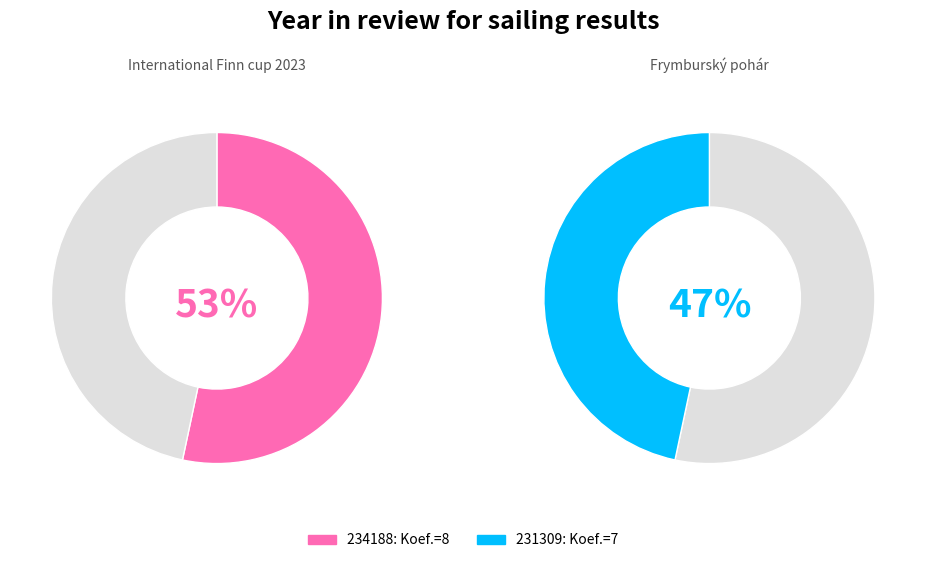

To the nearest percent, what portion does 234188 represent?

53%